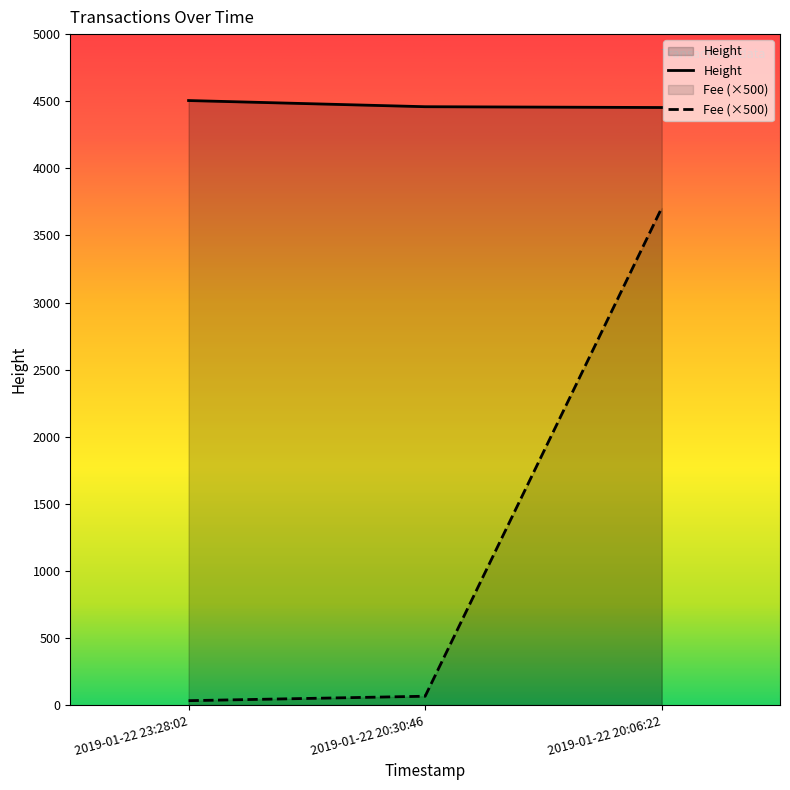

What is the minimum value shown in the chart?

33.1